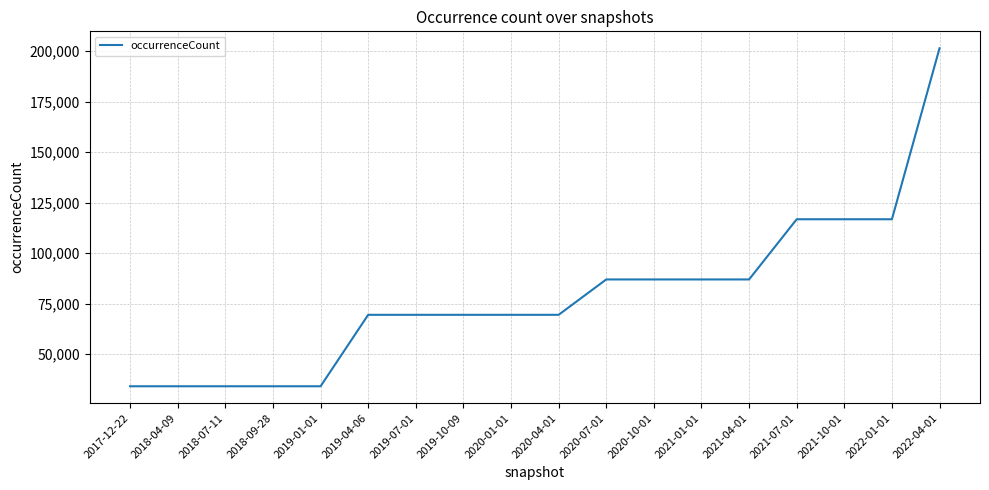

What position from the left is 2022-01-01?

17